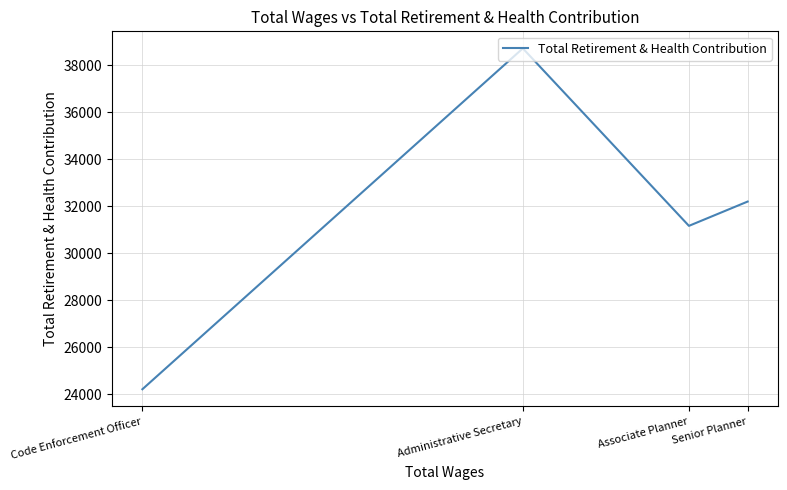

What is the sum of the values at Code Enforcement Officer and Associate Planner?

55381